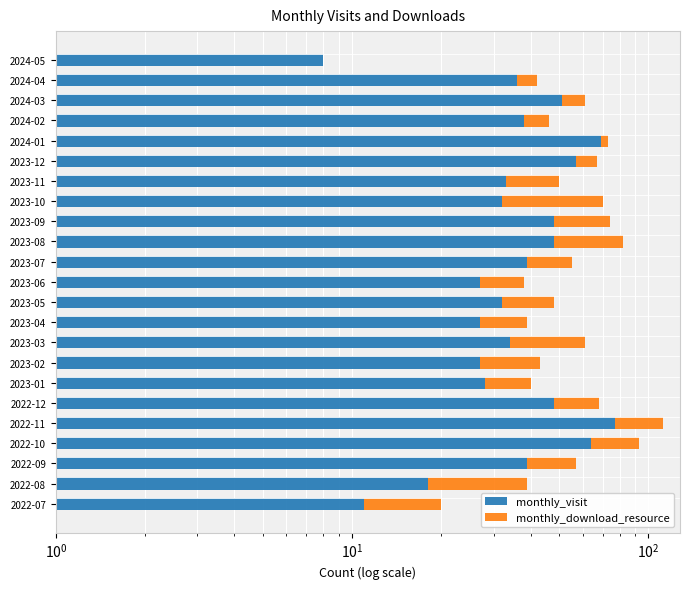

What is the sum of all monthly_visit values?

891